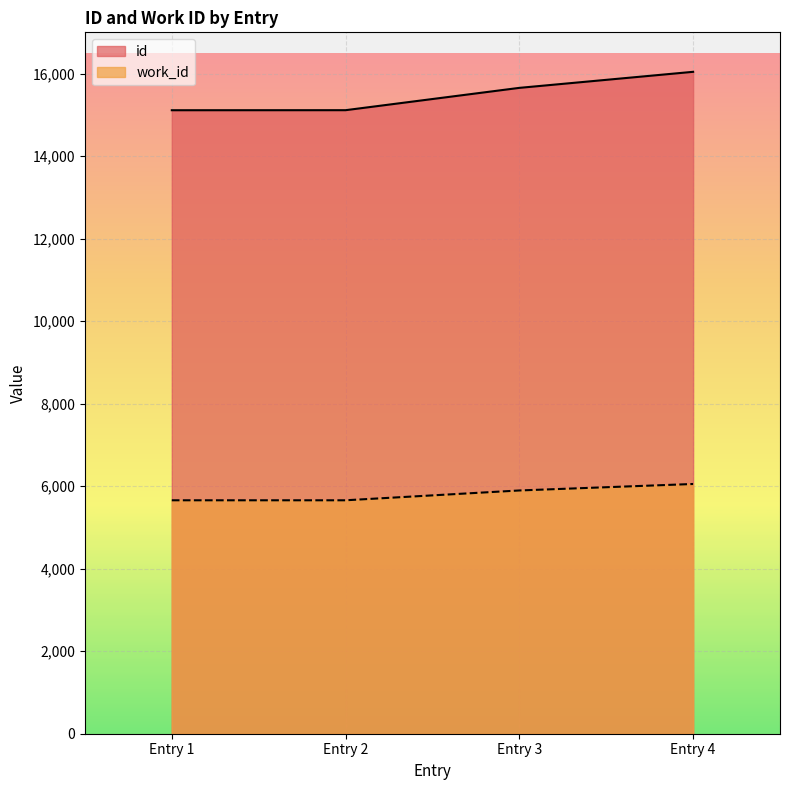

How many data points does each series have?

4